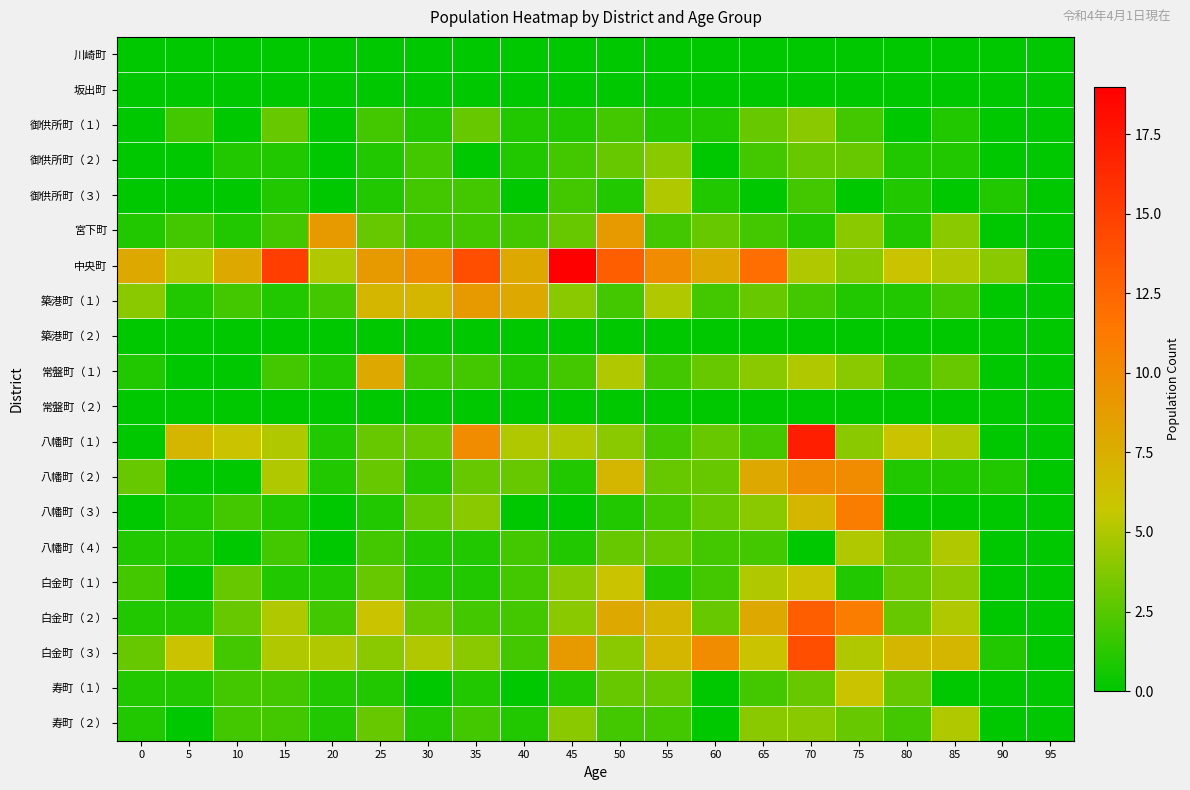

How many series are shown in this chart?

20